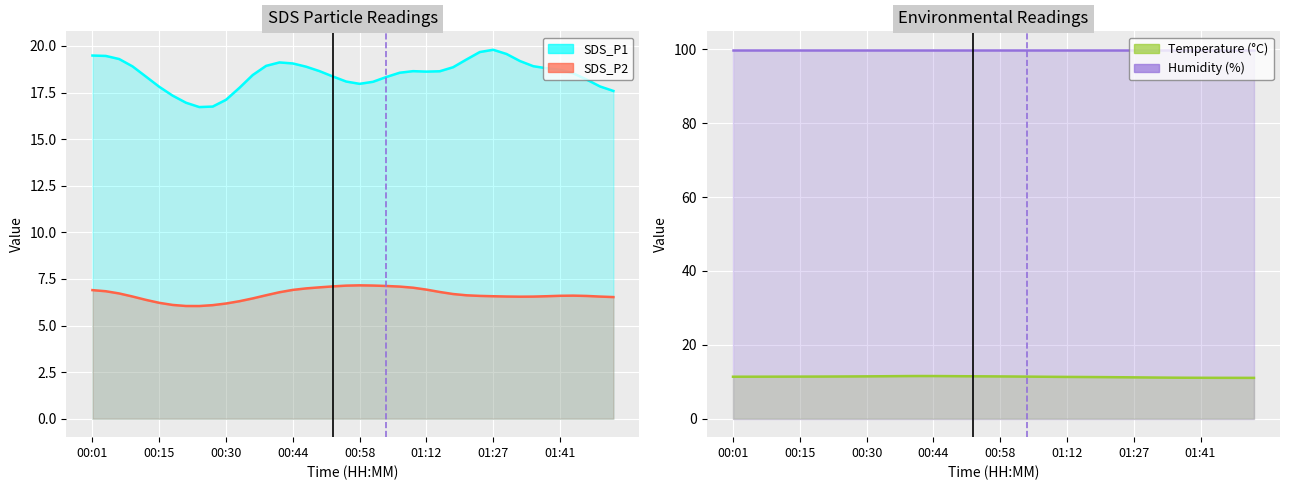

True or false: SDS_P1 and SDS_P2 cross at least once.

False